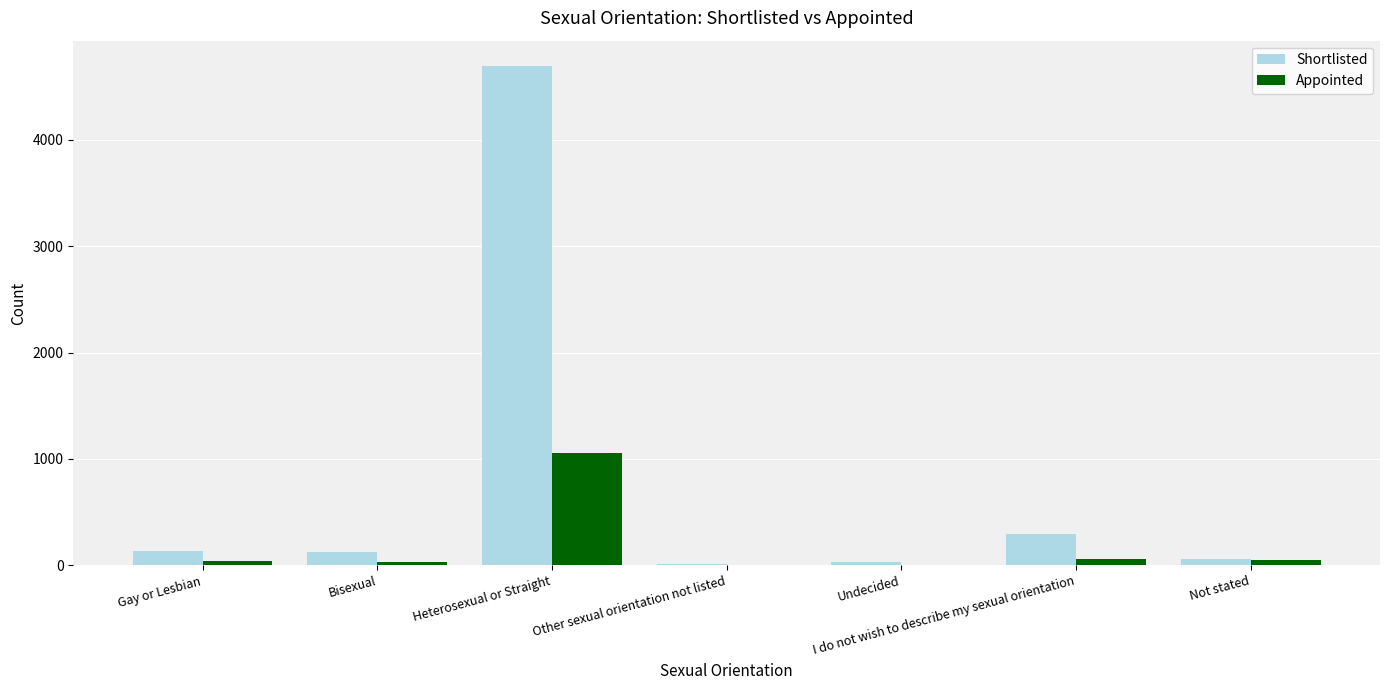

What is the maximum value shown in the chart?

4697